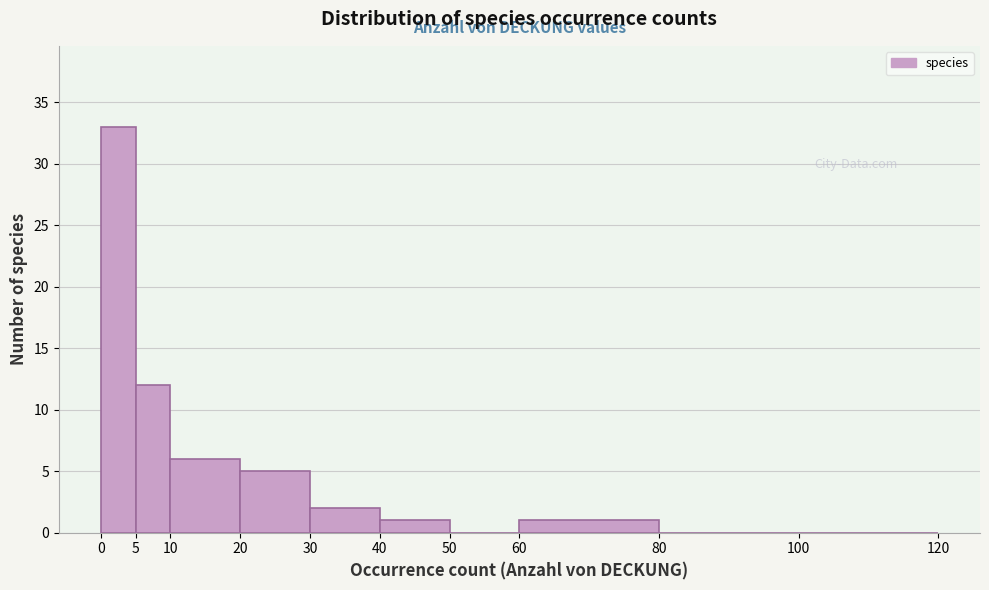

Which range on the x-axis has the tallest bar?

0 to 5